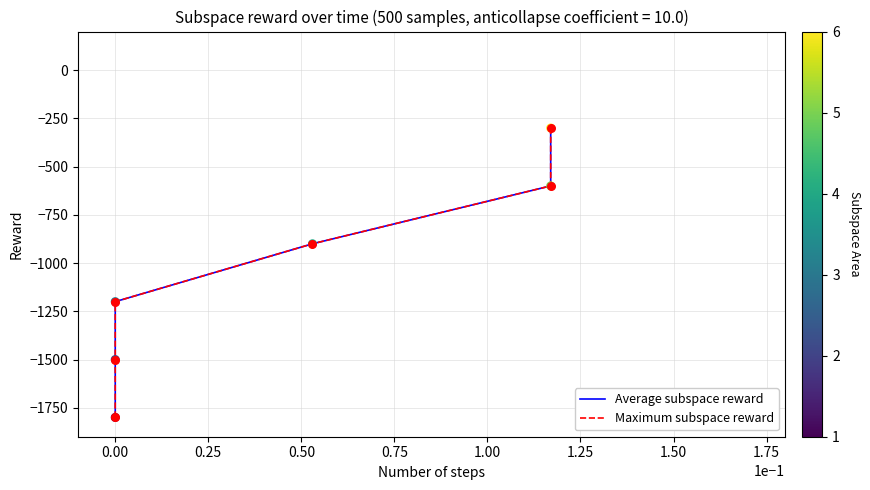

What is the total value across all series at 0.00?

-3000